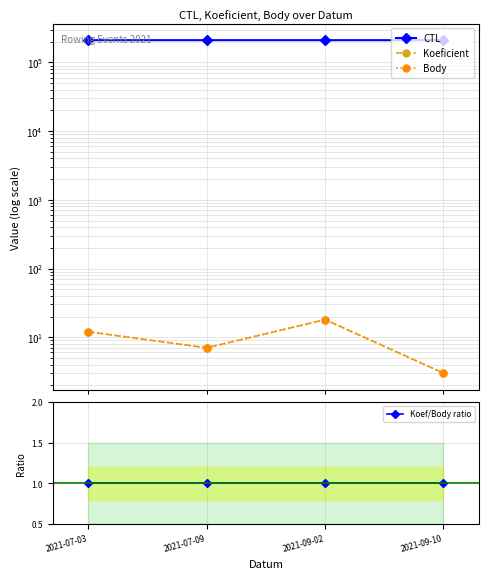

Which has a higher value, 2021-07-03 or 2021-07-09?

2021-07-09